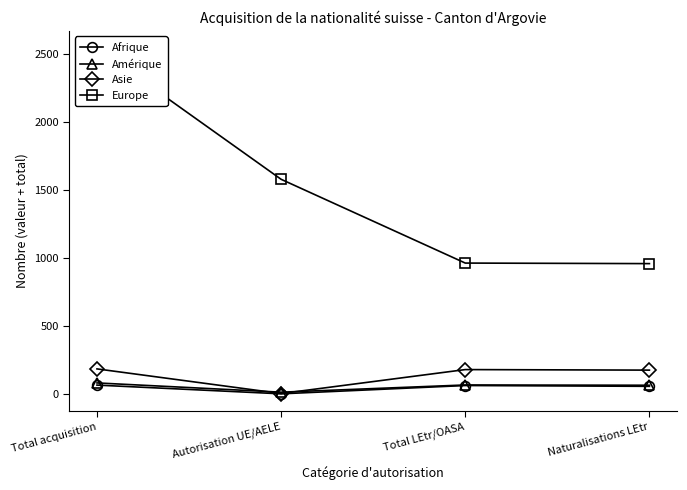

What is the value of the Europe point at the 2nd from the left?

1578